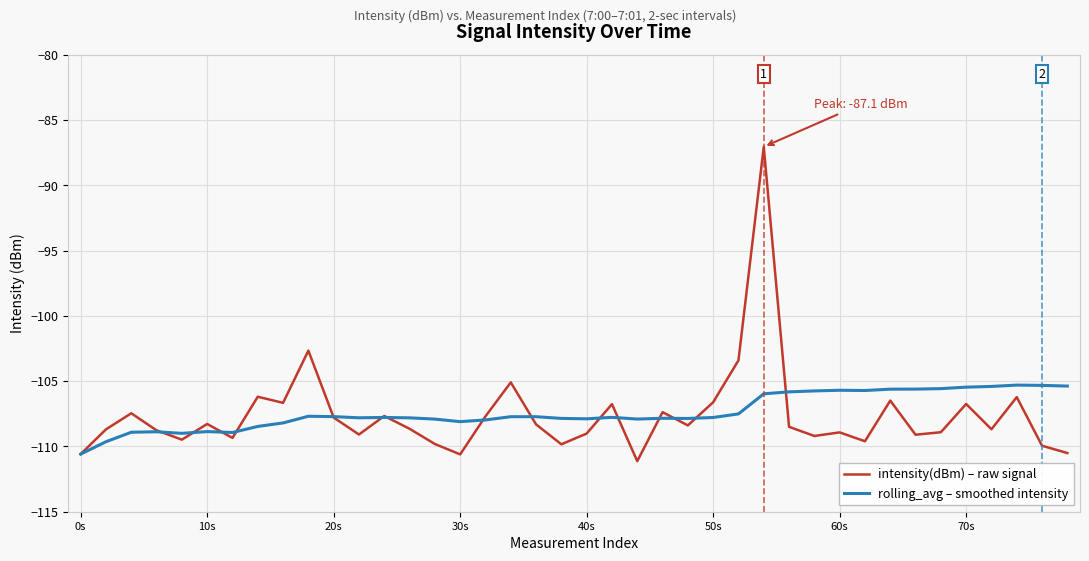

List the series in order of their peak value, lowest first.

rolling_avg – smoothed intensity, intensity(dBm) – raw signal